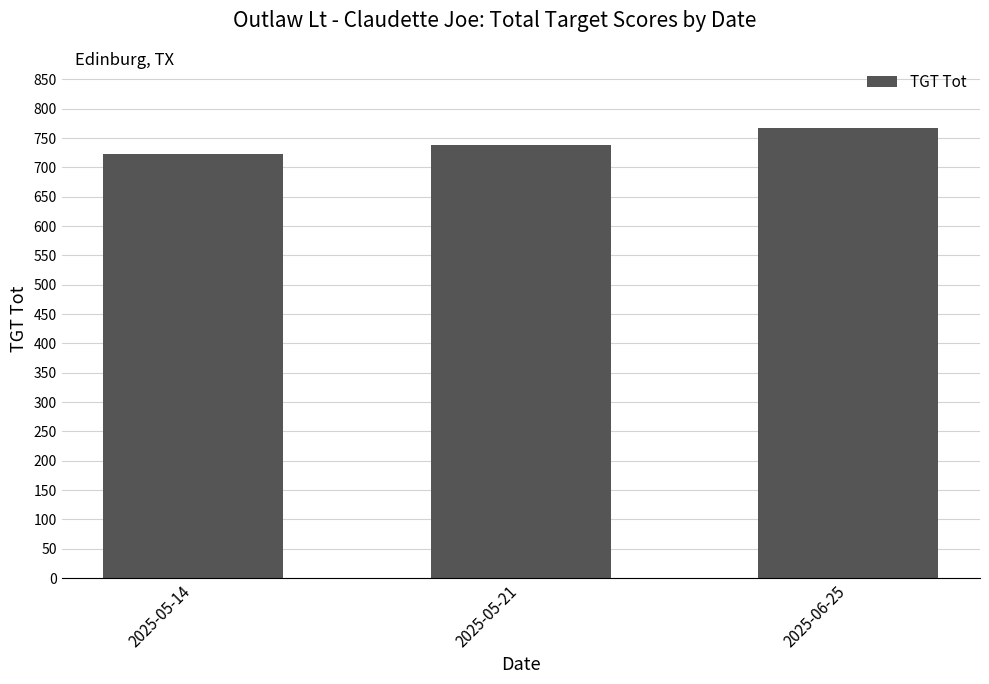

What is the average value?

743